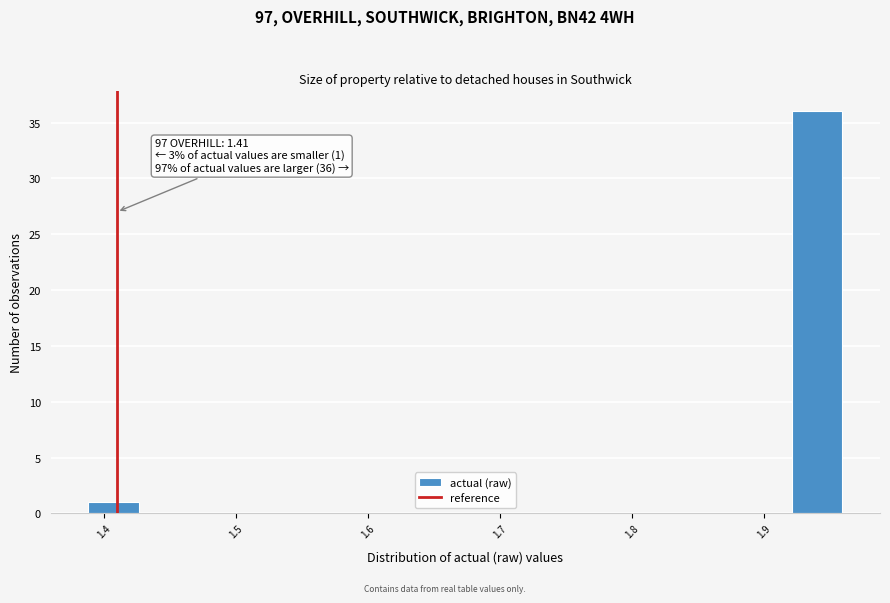

Around what value on the x-axis is the tallest bar? Give the approximate position of its centre, as read against the axis.

1.94